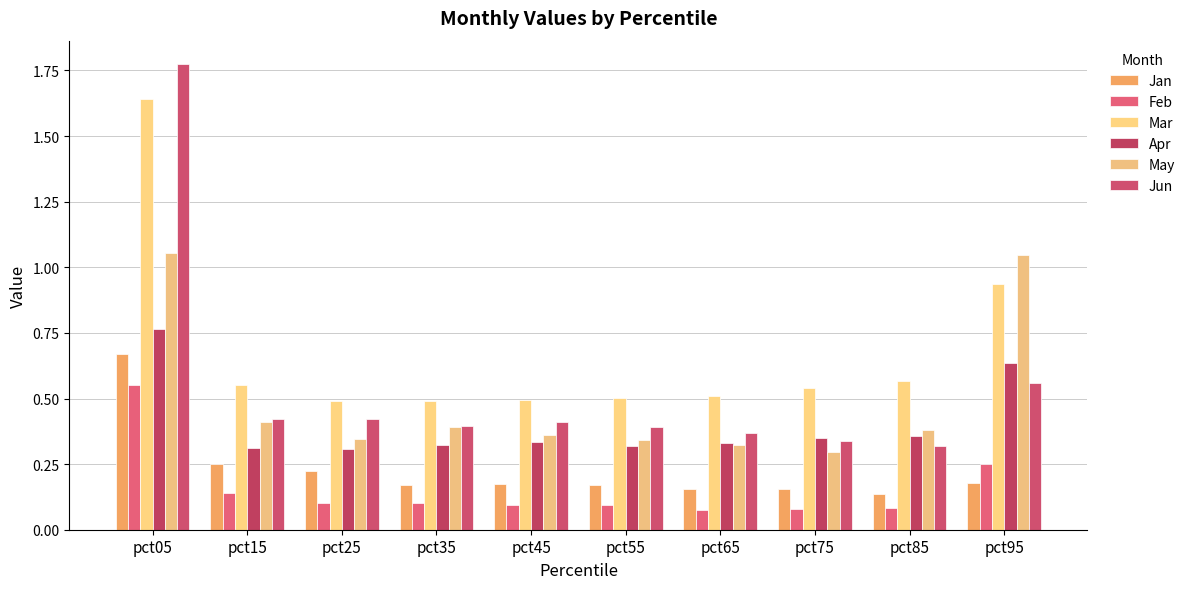

At how many categories does at least one series exceed 1?

2